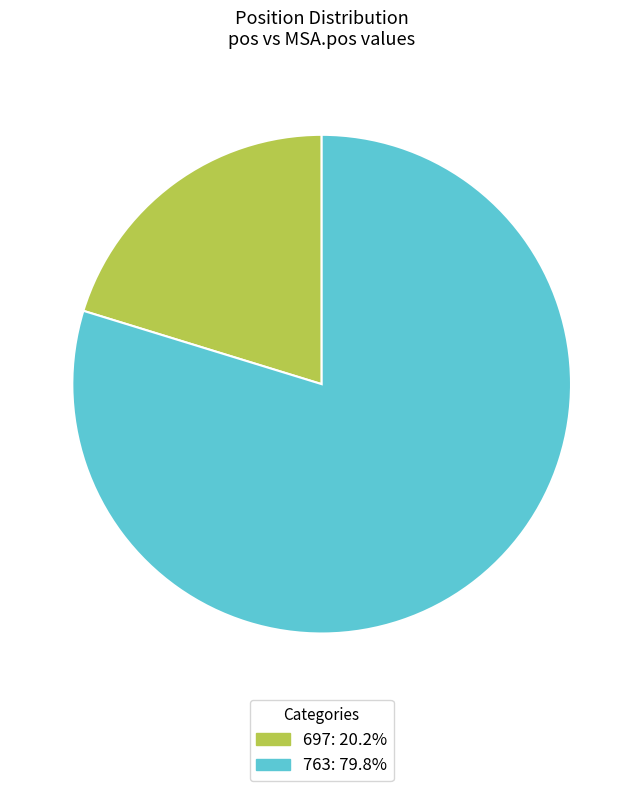

Does 697: 20.2% represent more than half of the total?

No